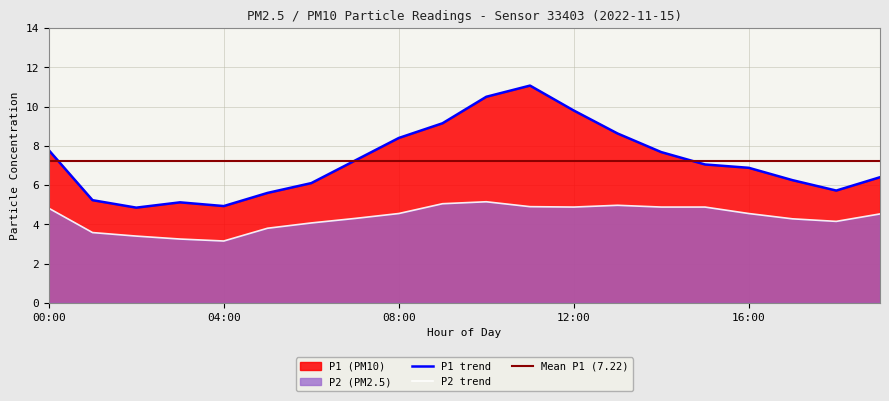

Which has a higher value, 07:00 or 14:00?

14:00